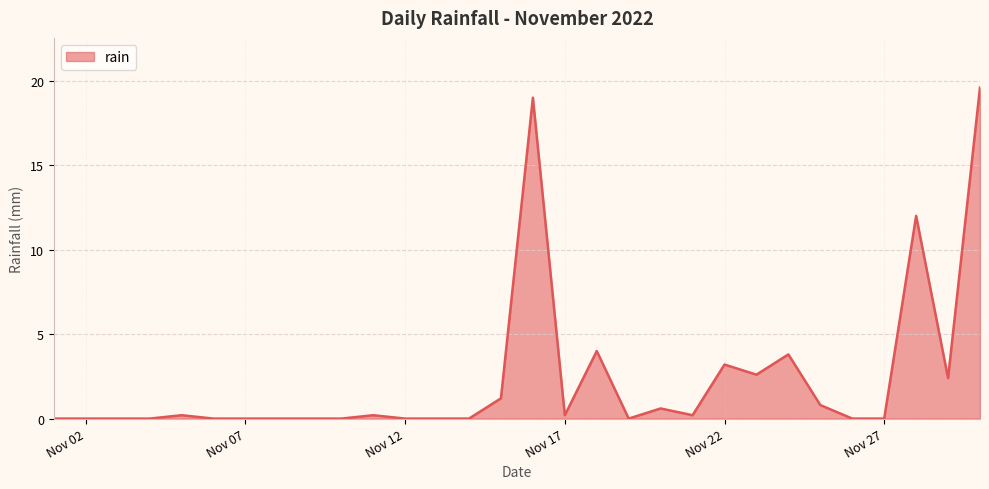

What is the greatest value displayed?

19.6